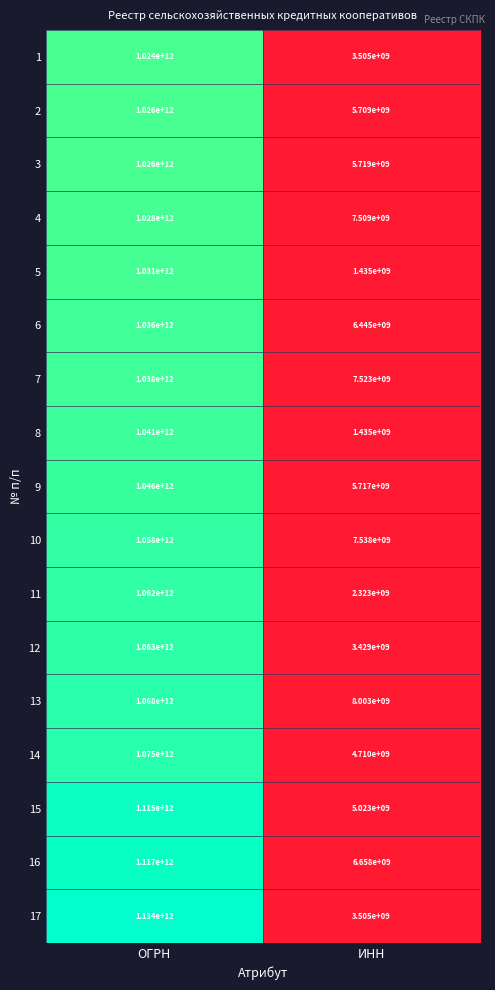

At which category is the sum across all series the highest?

ОГРН